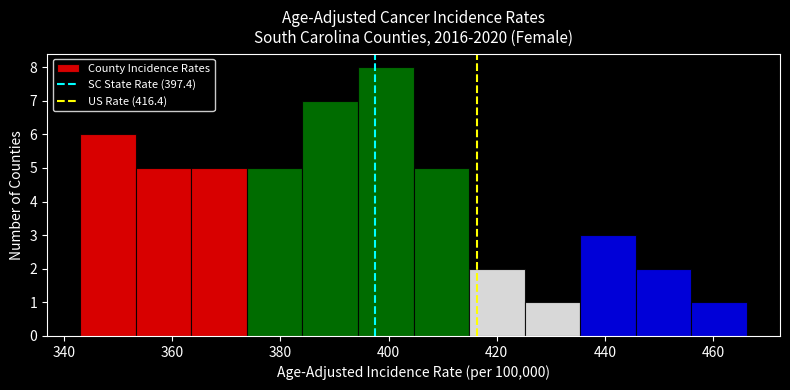

What is the height of the bar covering 344 to 354 on the x-axis? Neither the bar edges nor the heights are printed on the chart, so give them approximately, as read against the axes.

6